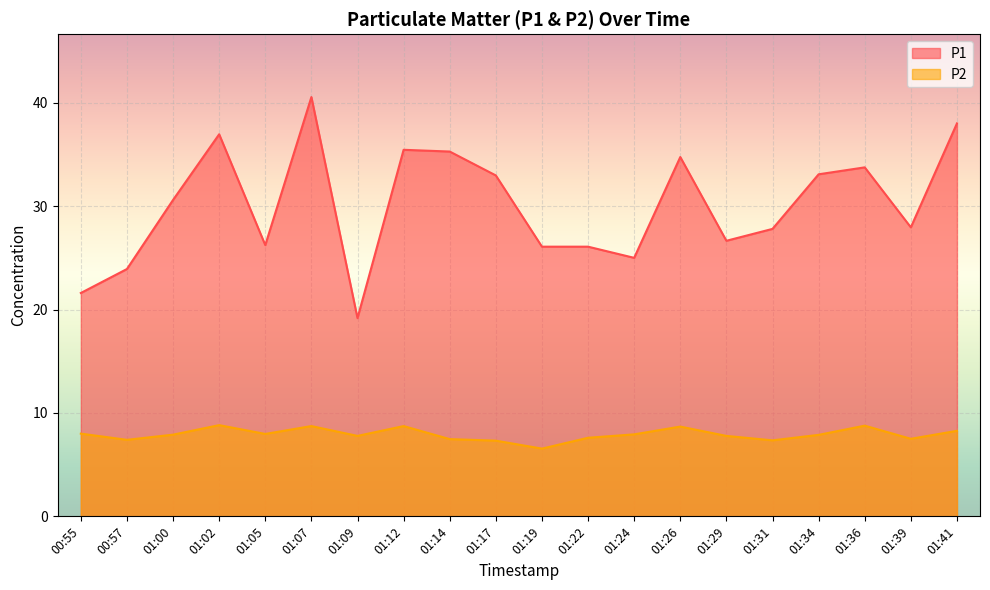

What is the label of the 10th point from the right?

01:19